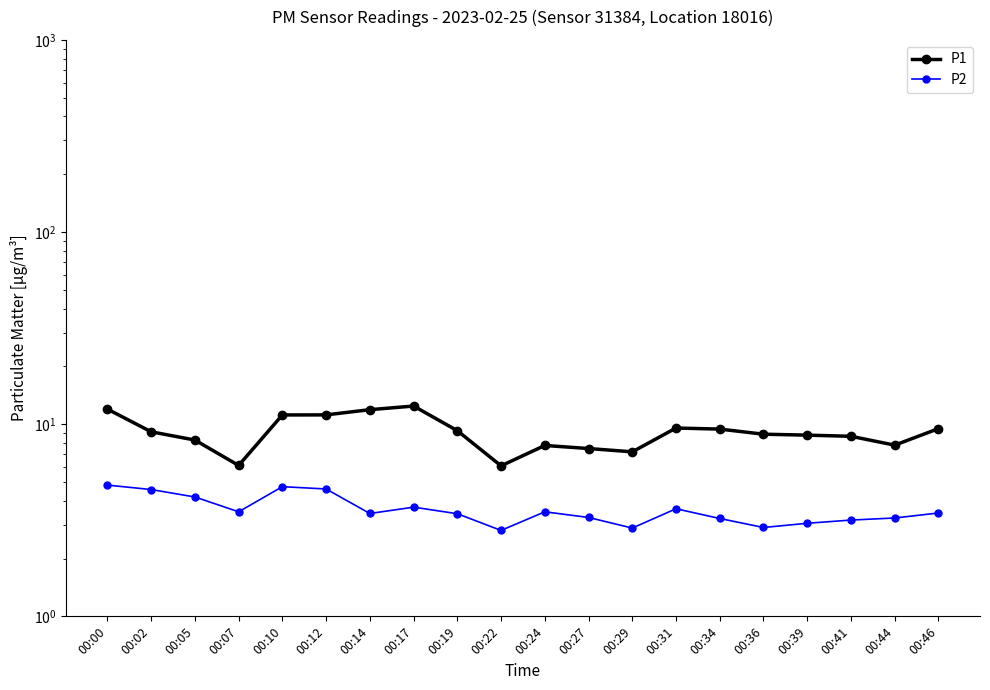

Rank the categories by P1 value from highest to lowest.

00:17, 00:00, 00:14, 00:12, 00:10, 00:31, 00:46, 00:34, 00:19, 00:02, 00:36, 00:39, 00:41, 00:05, 00:44, 00:24, 00:27, 00:29, 00:07, 00:22